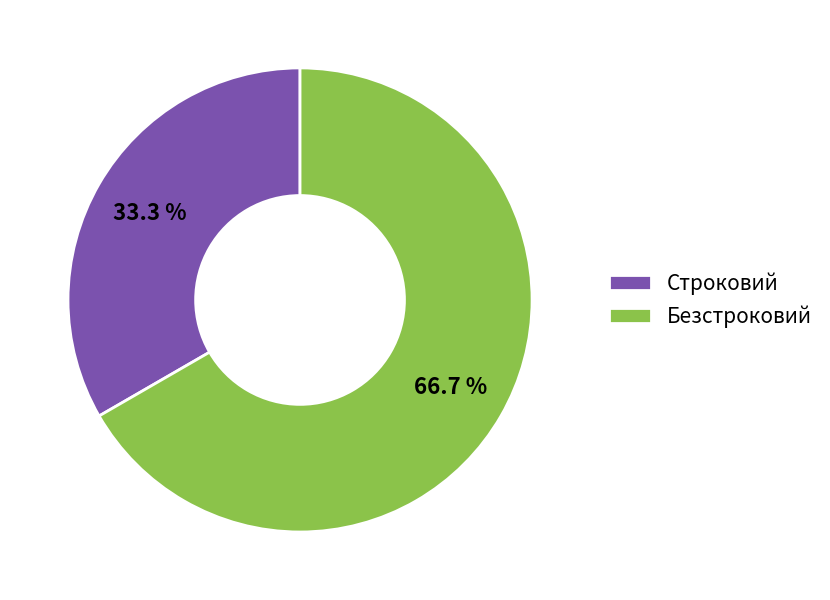

Is Безстроковий the majority of the pie?

Yes